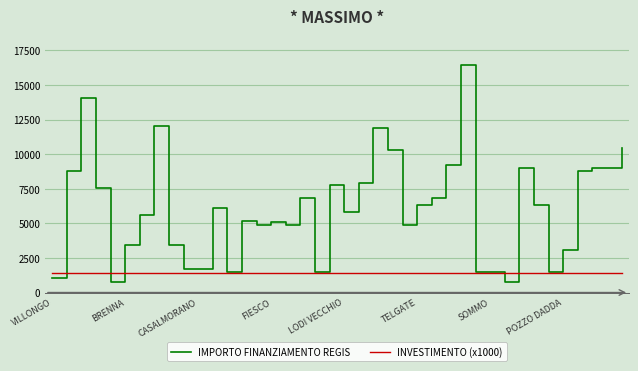

What are all the series names shown in the legend?

IMPORTO FINANZIAMENTO REGIS, INVESTIMENTO (x1000)